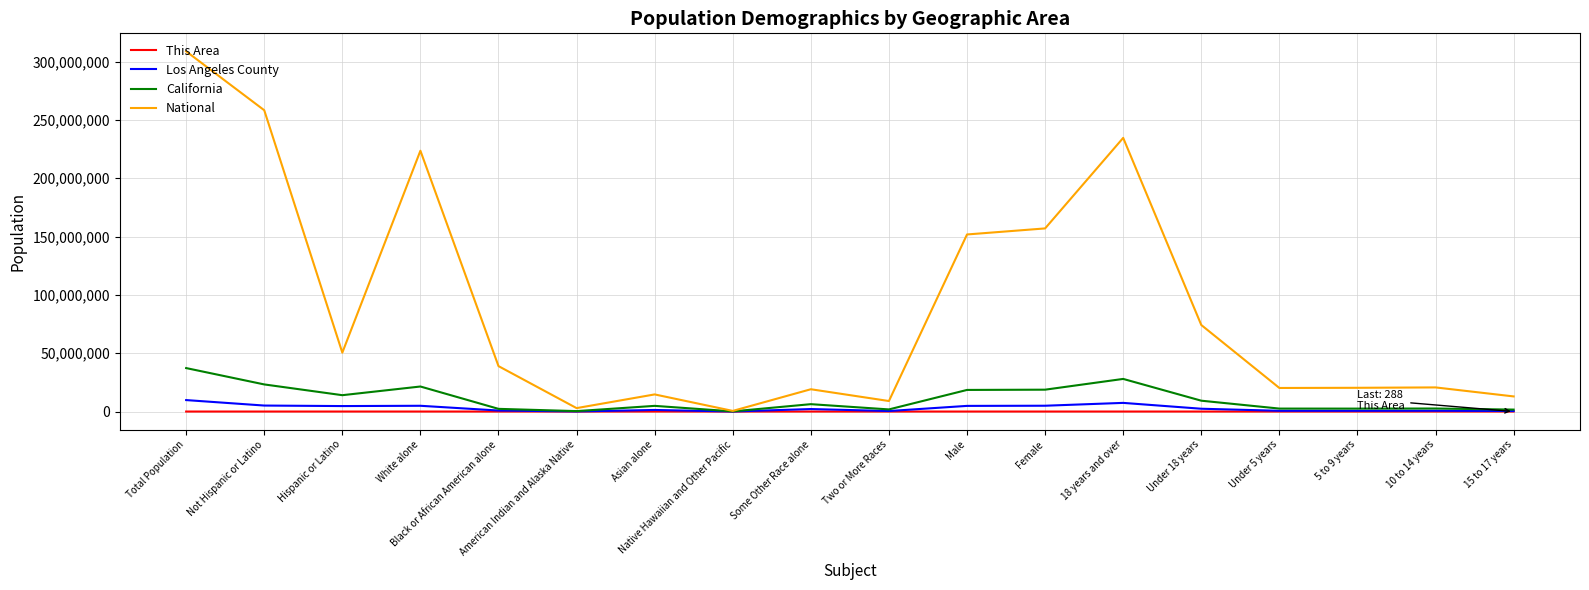

True or false: This Area has more than 2 interior local peaks.

True